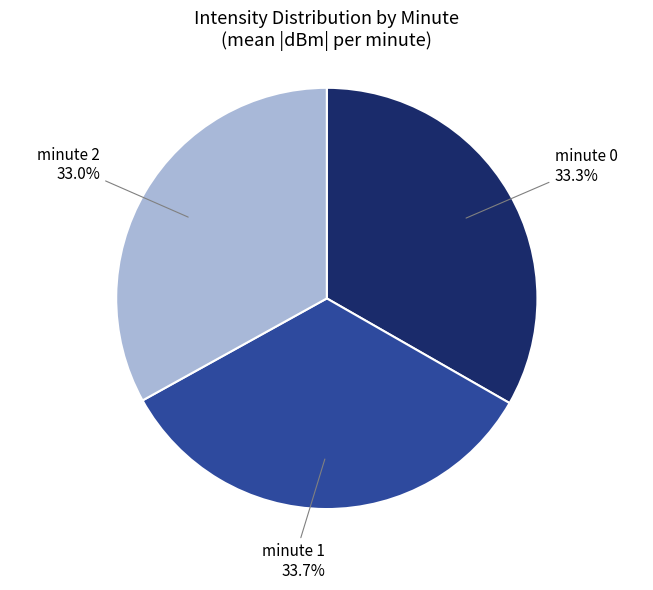

What is the total percentage of minute 0 and minute 2?

66.3%